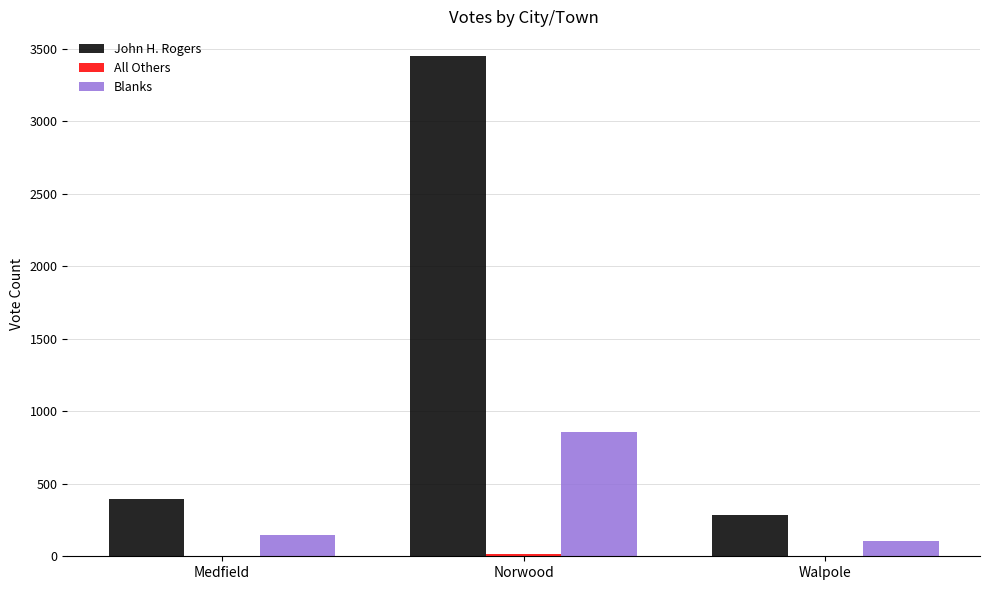

The value of Blanks at Norwood is 858. True or false?

True